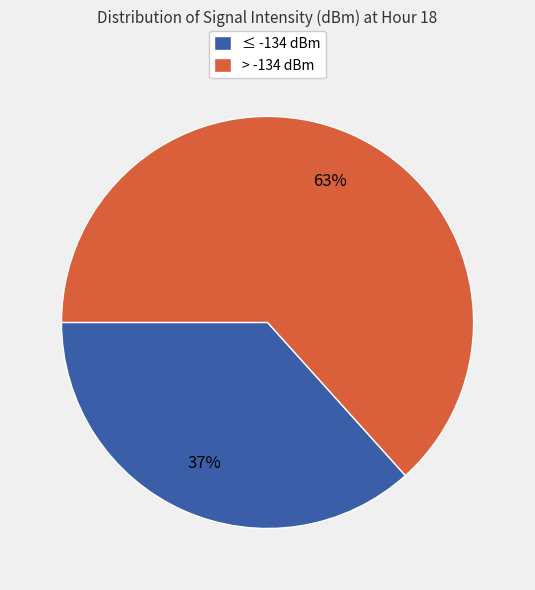

Does any single category account for the majority?

Yes